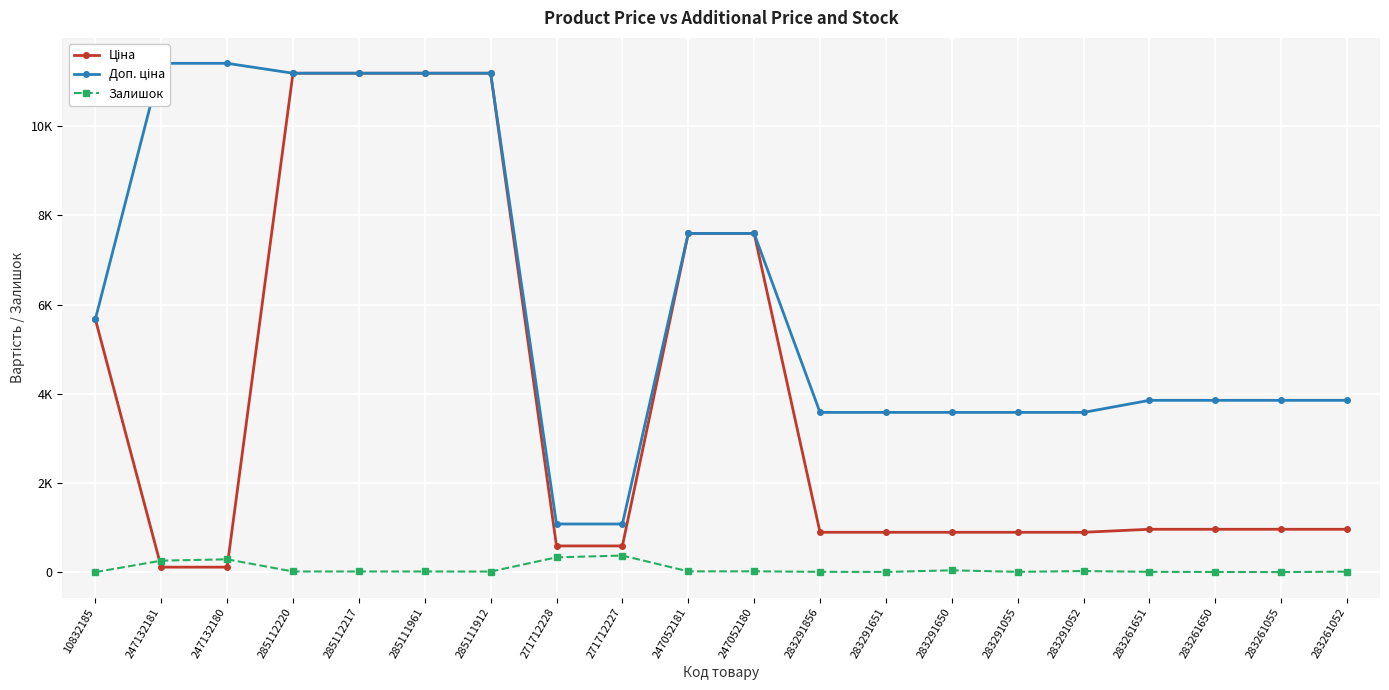

Where is Ціна nearest to the value 5651?

10832185